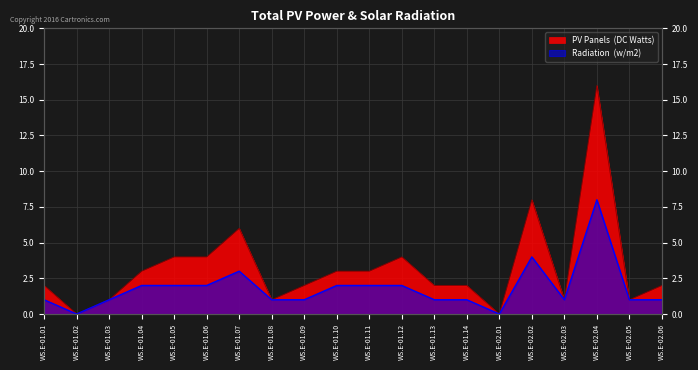

At which category does PV Panels (DC Watts) reach its first local peak?

WS.E-01.07